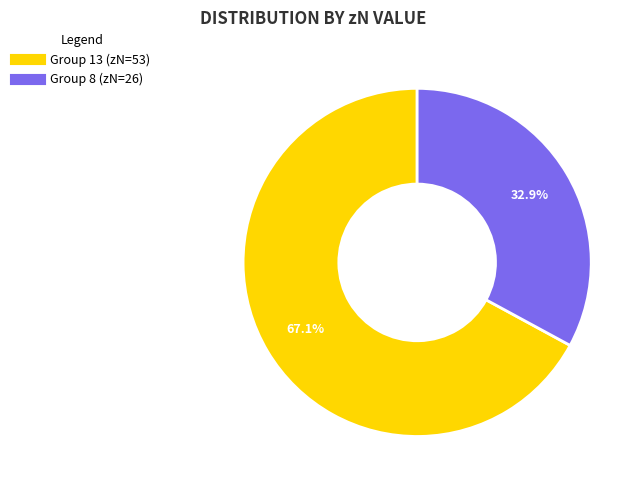

Is there any slice that represents more than half of the pie?

Yes